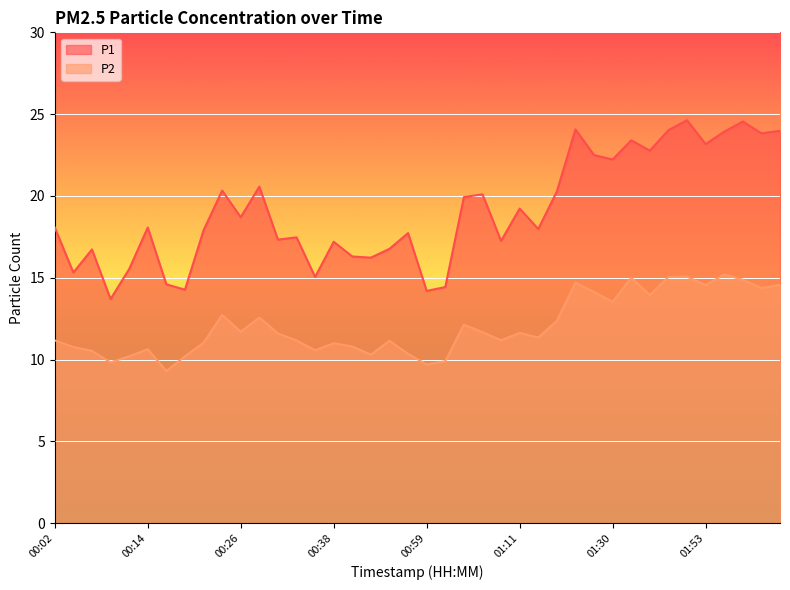

What is the value of the P2 point at the 22nd from the left?

9.9